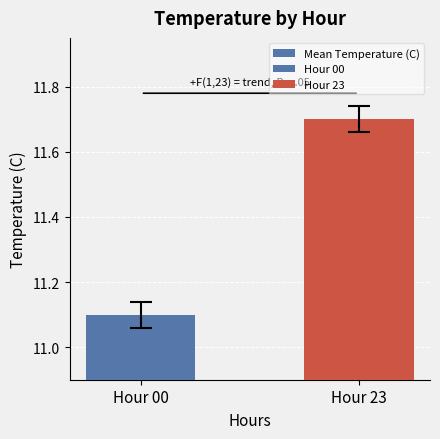

Count the values in the range 11 to 12.

2